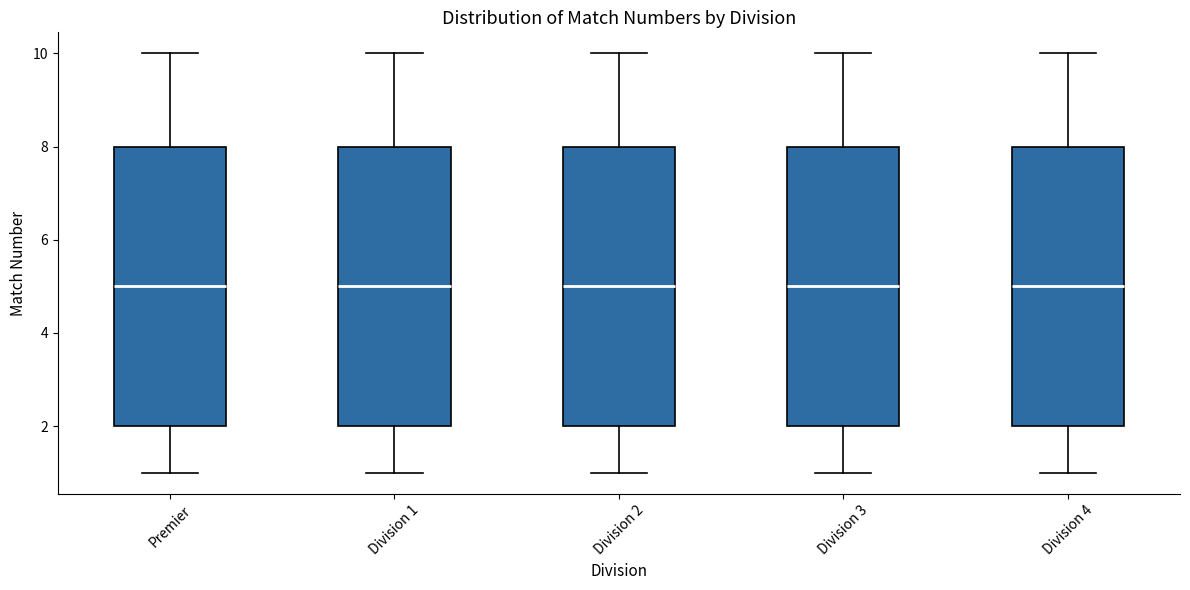

Reading left to right, read every box against the y-axis: the position of its median line, the range the box covers, and the ends of its whiskers. The values are not printed on the chart, so give them approximately, as read against the axis.

Premier: median 5, box 2 to 8, whiskers 1 to 10
Division 1: median 5, box 2 to 8, whiskers 1 to 10
Division 2: median 5, box 2 to 8, whiskers 1 to 10
Division 3: median 5, box 2 to 8, whiskers 1 to 10
Division 4: median 5, box 2 to 8, whiskers 1 to 10